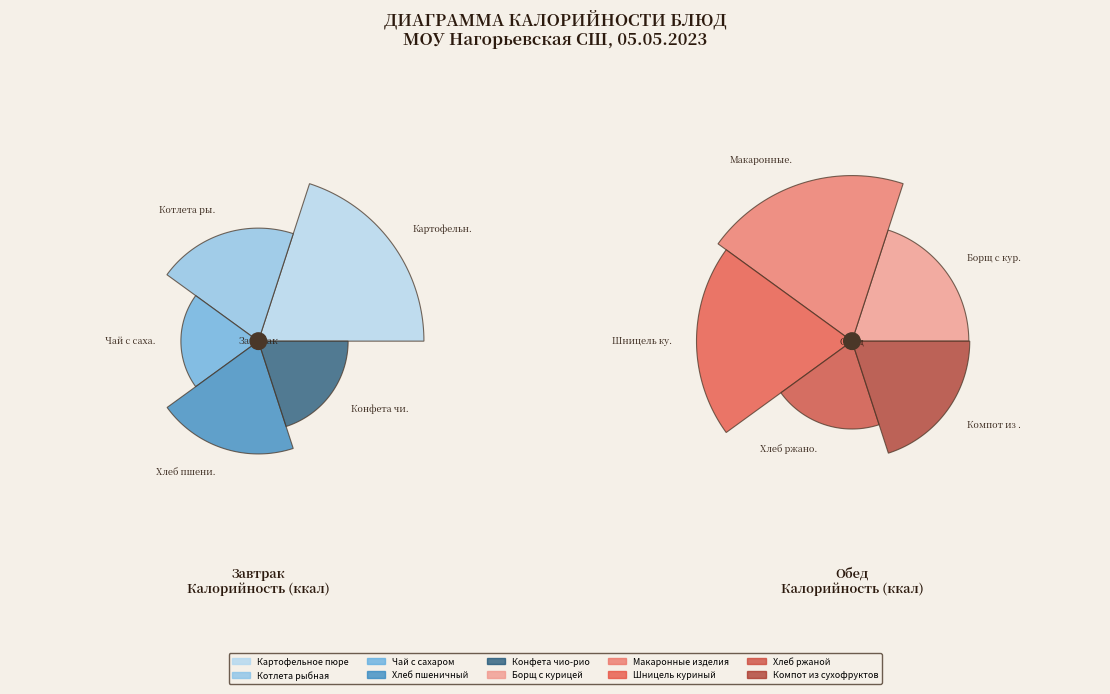

What is the largest slice in the pie chart?

Картофельное пюре